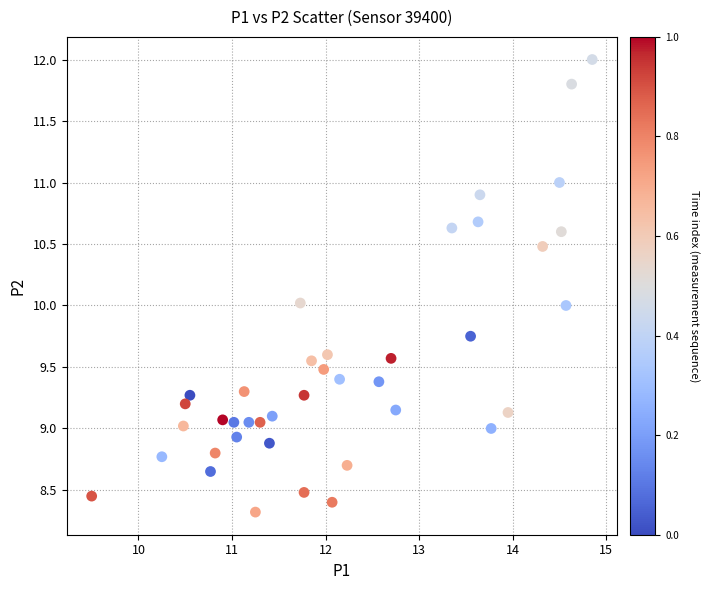

What is the range of Y values (max minus min)?

3.7